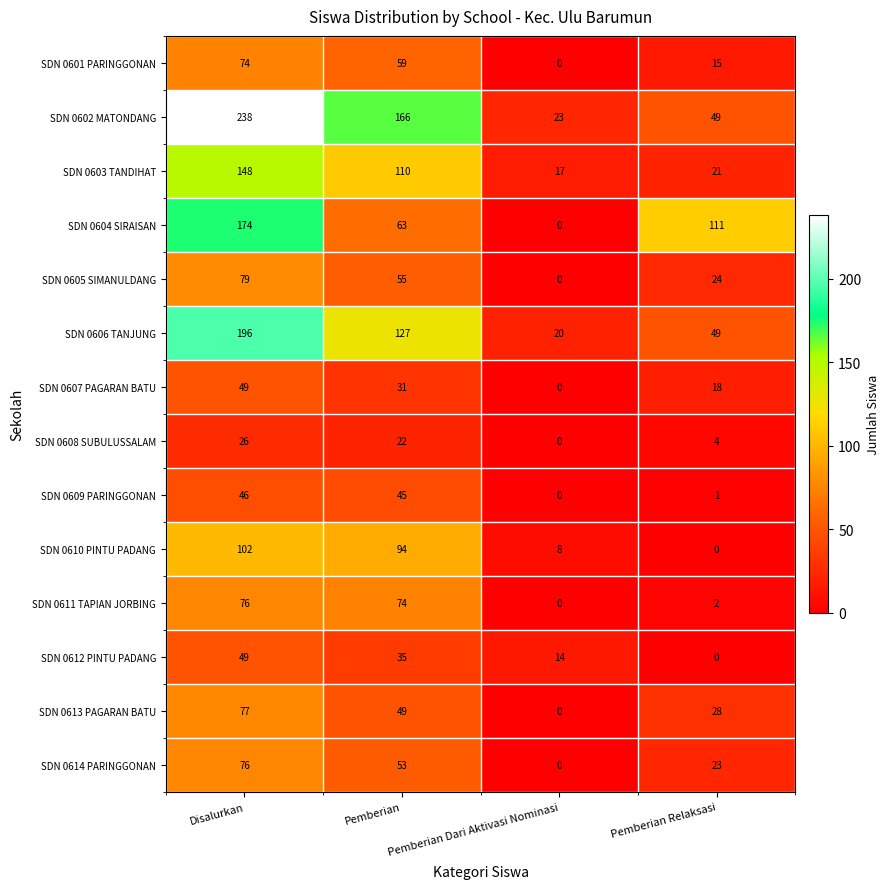

What is the spread (max minus min) of values at Pemberian?

144